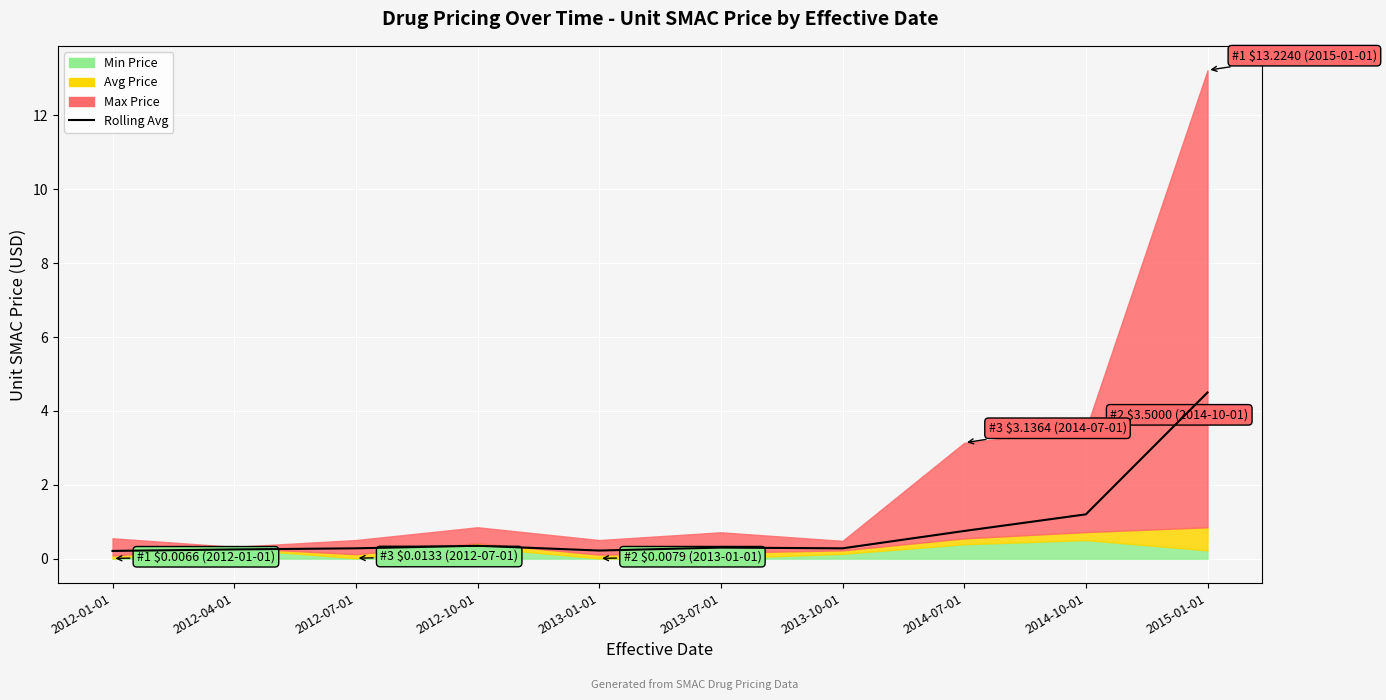

Which label corresponds to the smallest value in the chart?

2012-01-01